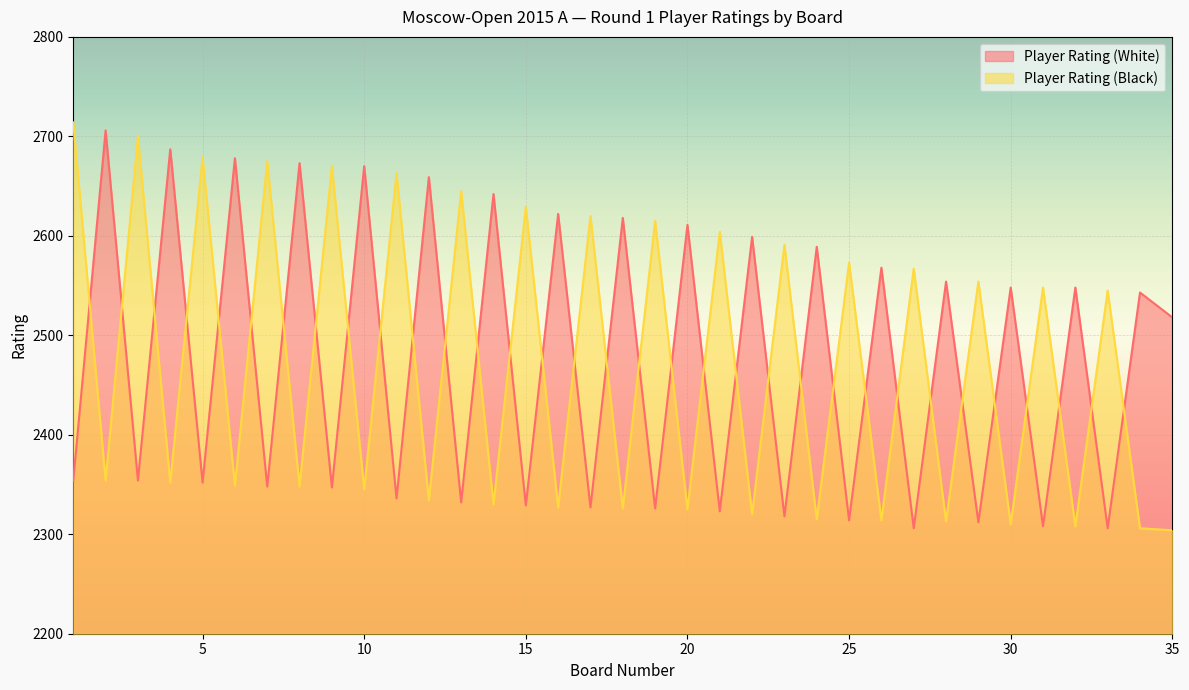

What is the maximum value shown in the chart?

2714